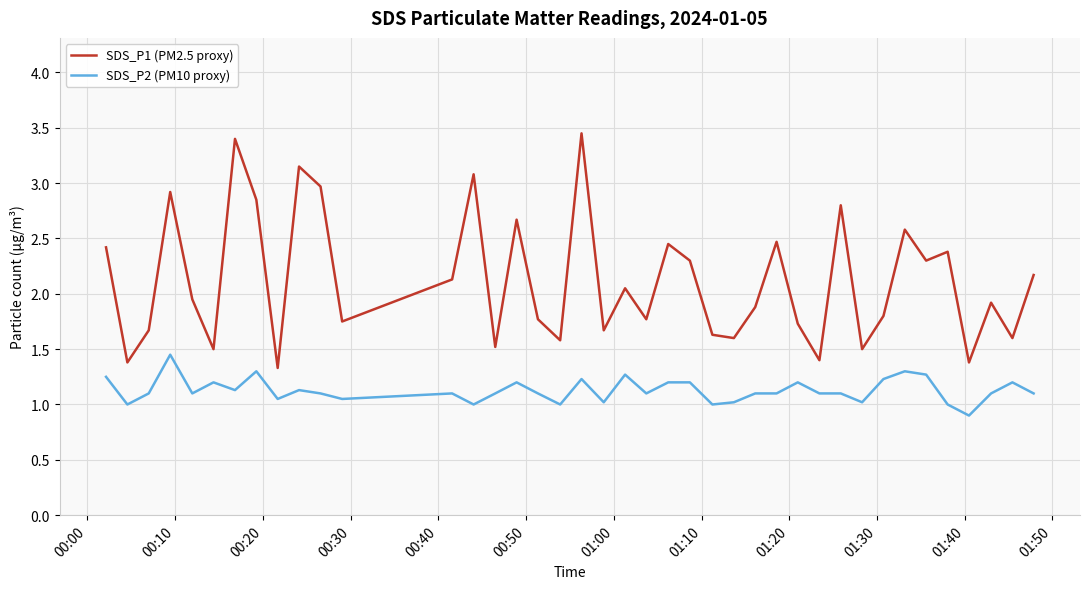

Which series has the largest range (max minus min)?

SDS_P1 (PM2.5 proxy)